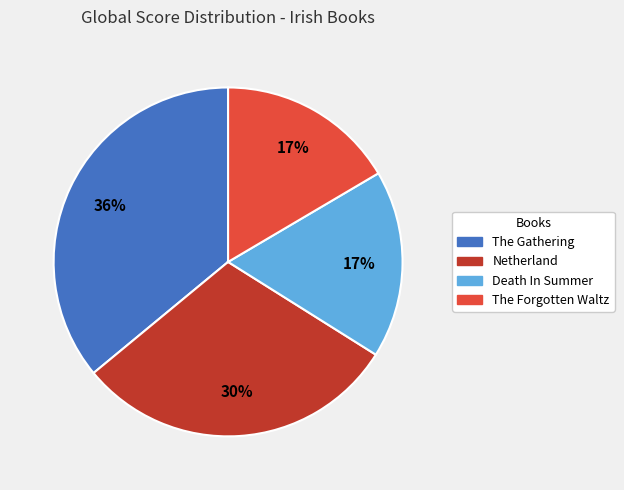

Count the number of slices in the pie.

4